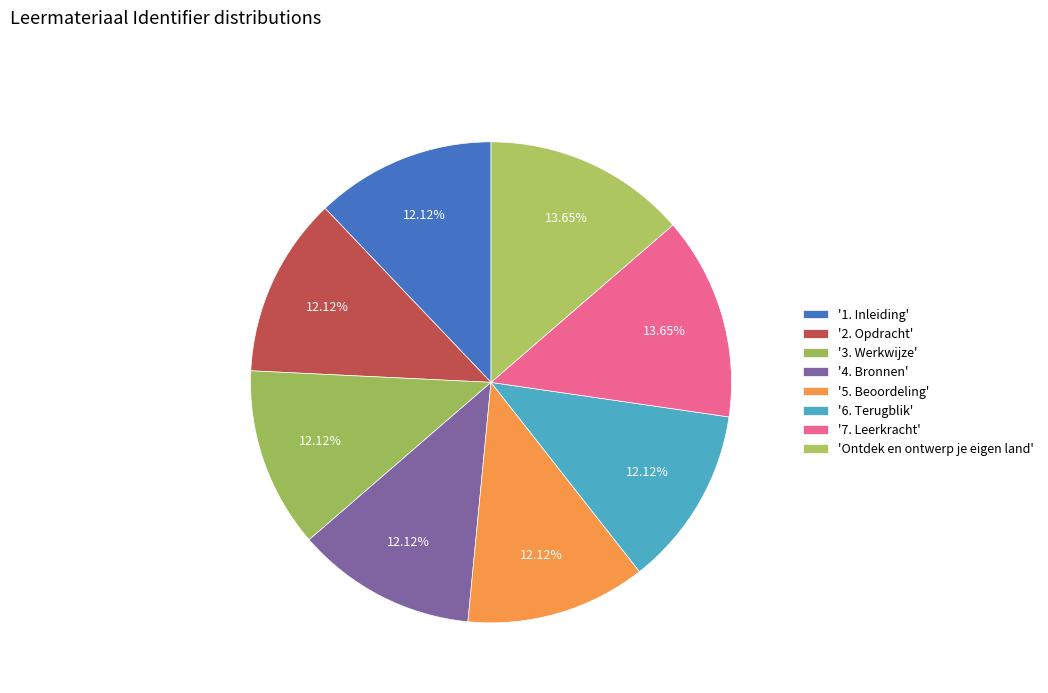

What is the smallest slice in the pie chart?

1. Inleiding